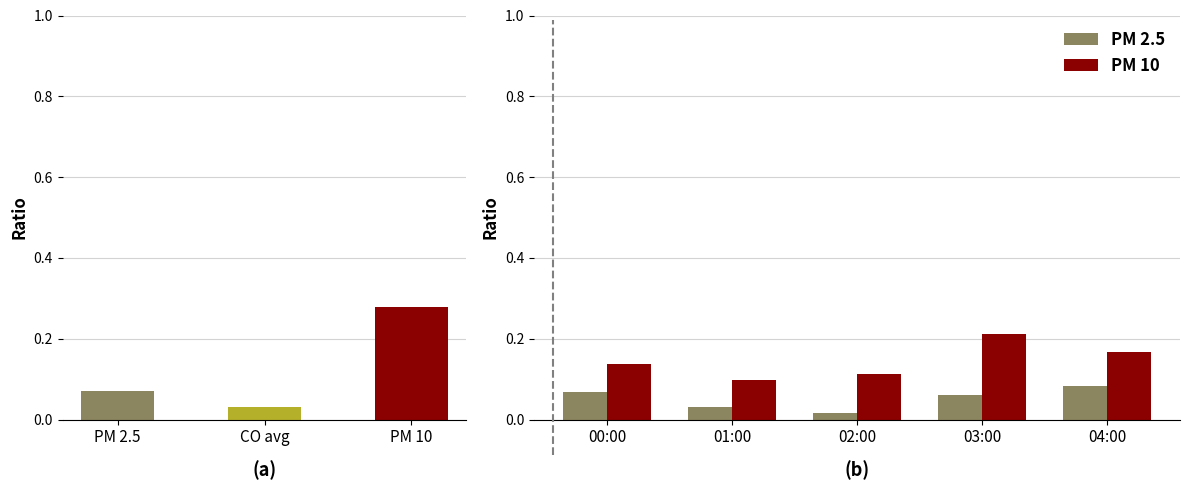

What is the difference between the highest and lowest values at 04:00?

0.1